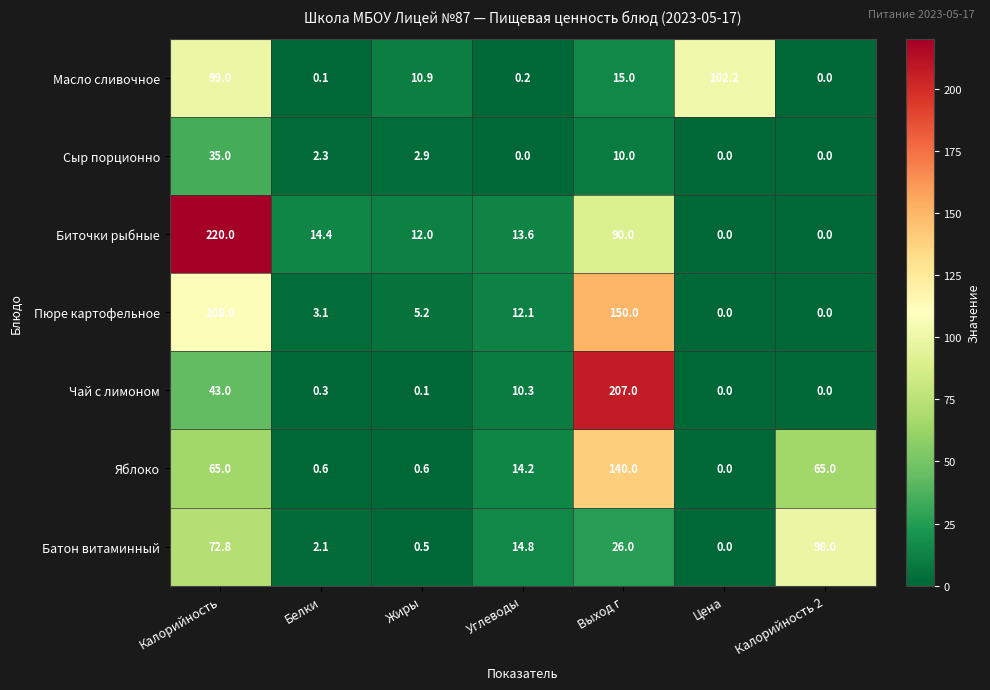

At which label does Биточки рыбные first exceed 13?

Калорийность